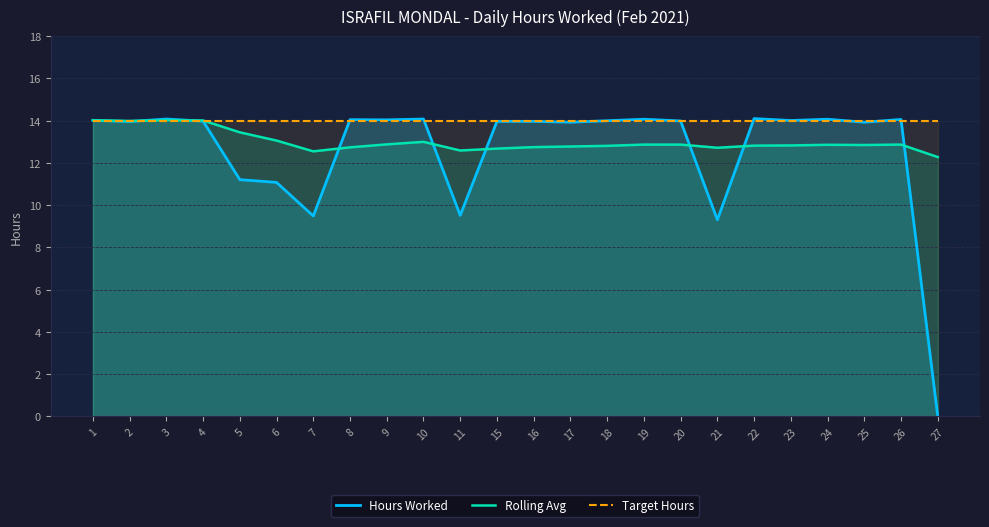

True or false: Rolling Avg has a value of 13.1 at 6.

True